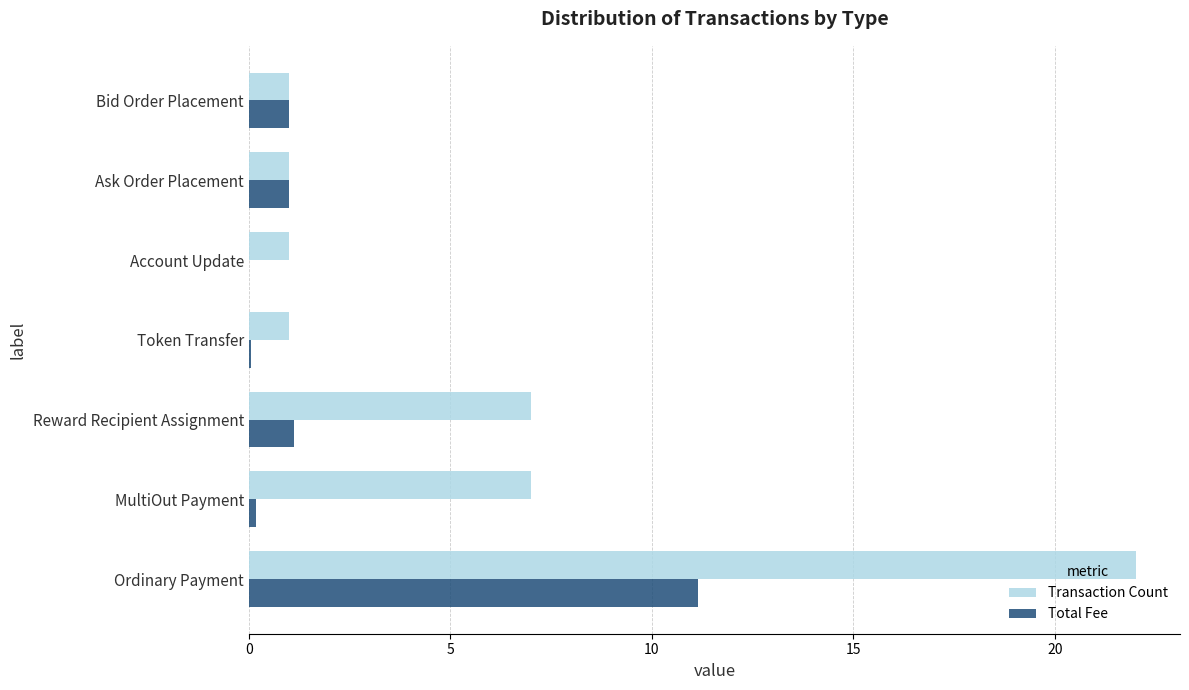

The Transaction Count series shows 7.0 at MultiOut Payment. True or false?

True